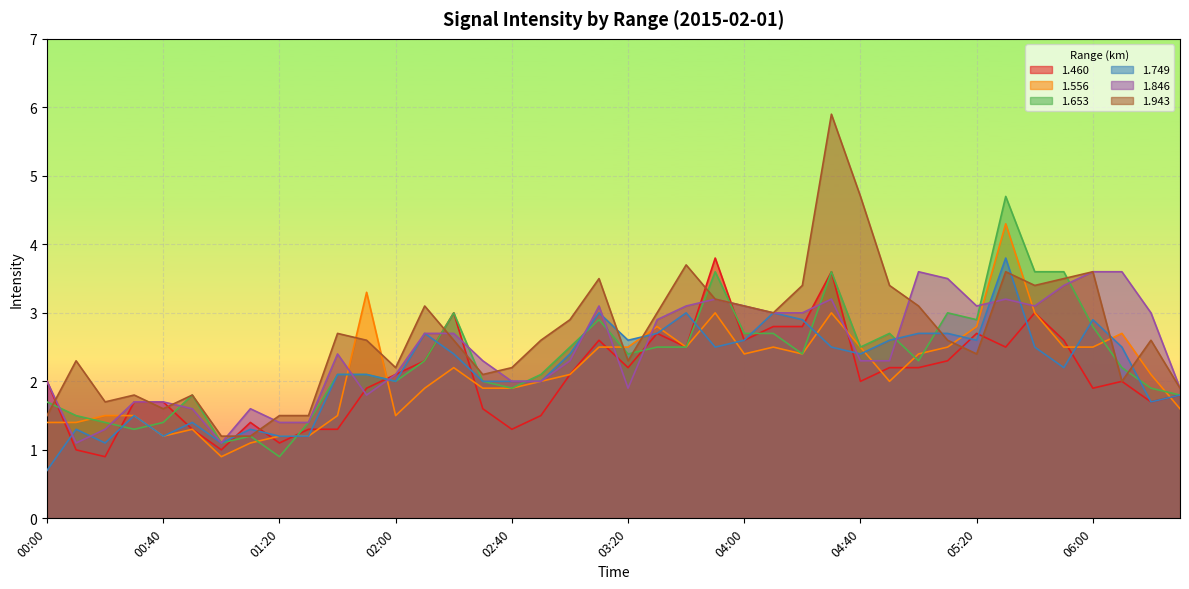

What is the difference between the 1.749 values at 04:30 and 01:30?

1.3